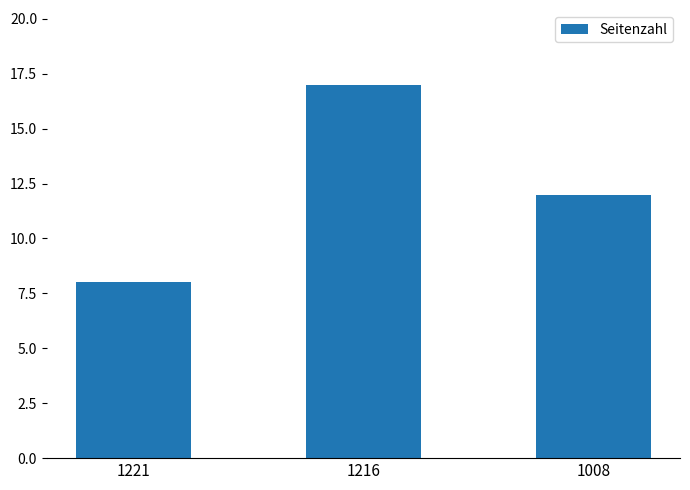

List the labels in order of value, smallest first.

1221, 1008, 1216